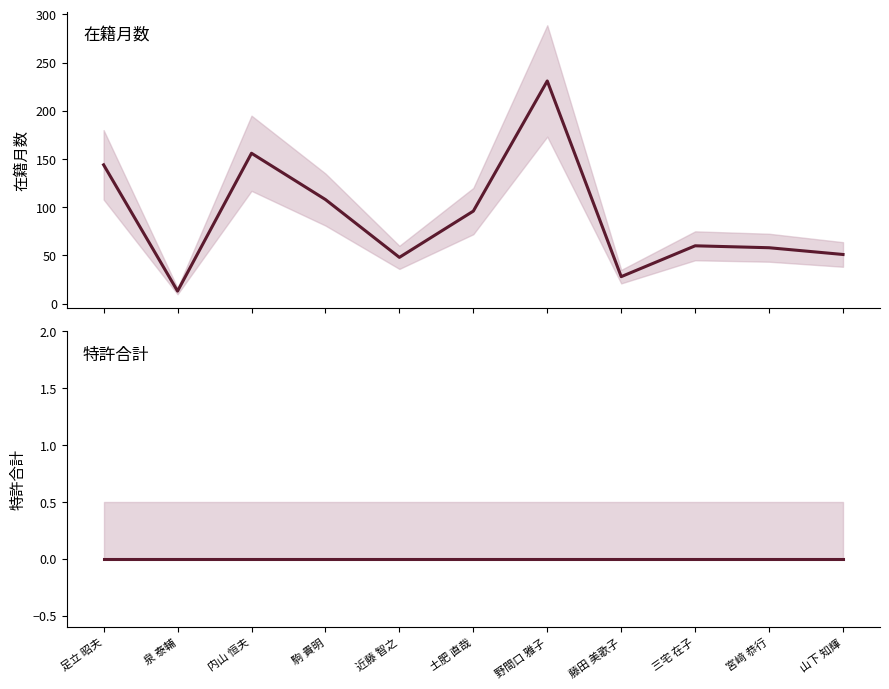

Which series has the largest total across all categories?

在籍月数